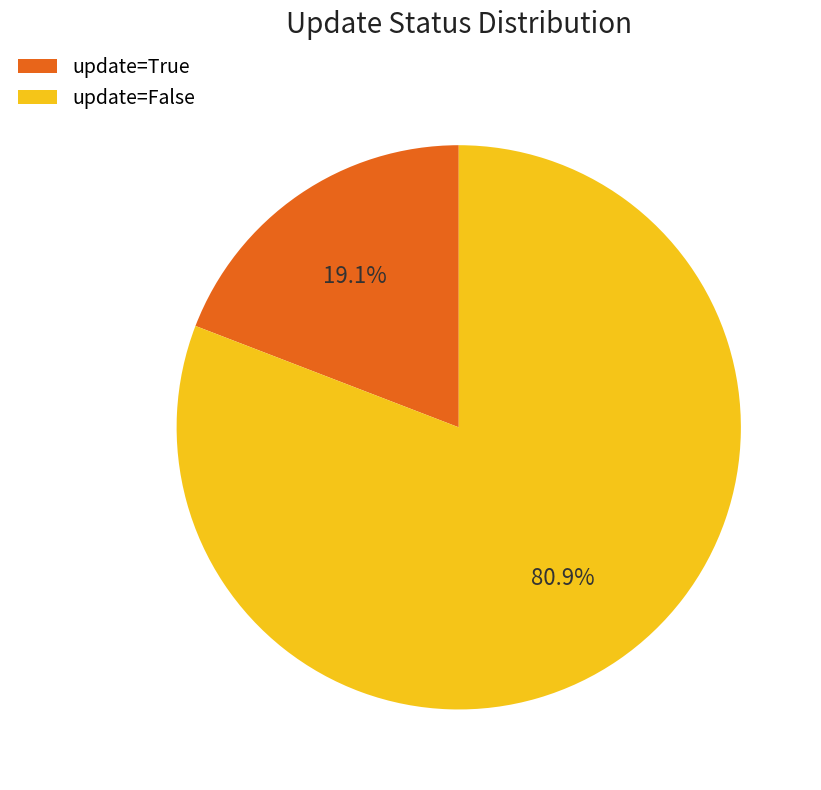

What is the largest slice in the pie chart?

update=False